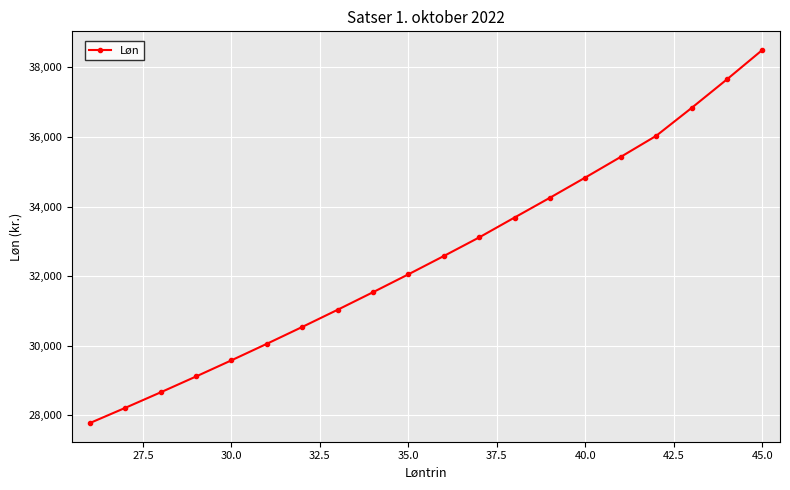

What is the sum of all values?

651478.7